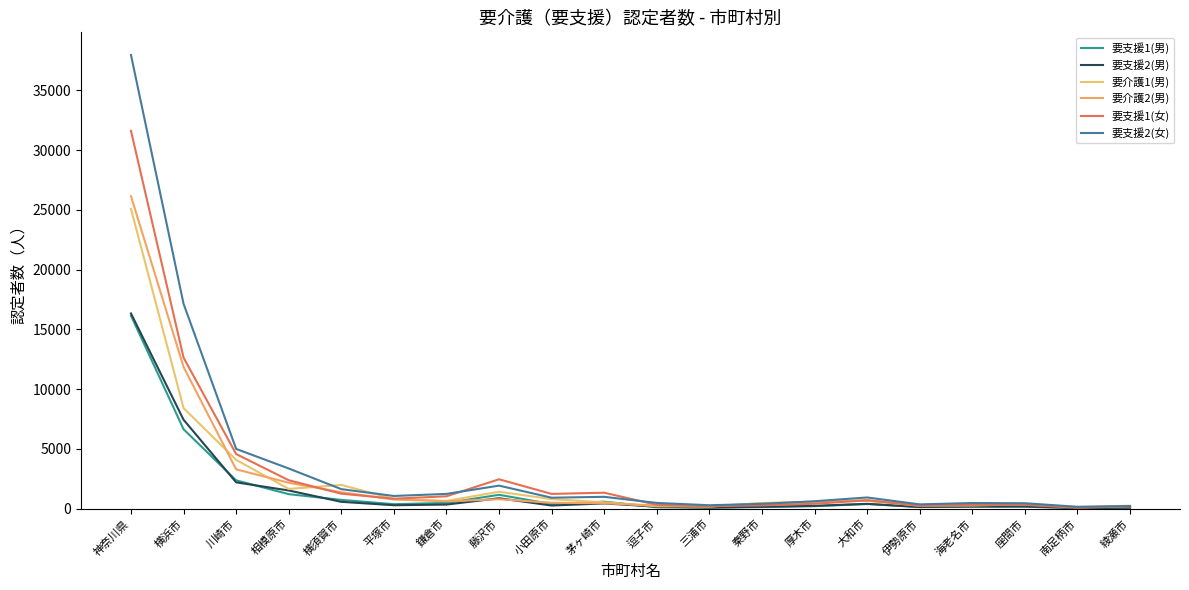

At how many categories does at least one series exceed 35734?

1